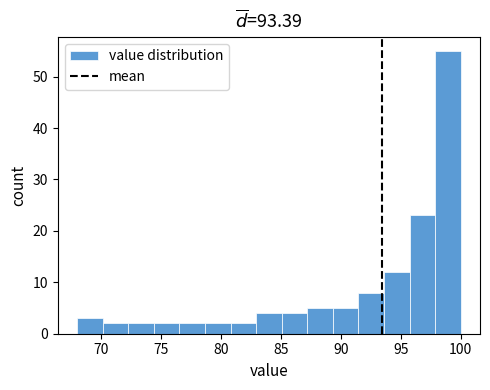

Reading left to right, list every bar in this chart as the range it spans on the x-axis followed by its height. Neither the bar edges nor the heights are printed on the chart, so give them approximately, as read against the axes.

68.0 to 70.0: 3
70.0 to 72.5: 2
72.5 to 74.5: 2
74.5 to 76.5: 2
76.5 to 78.5: 2
78.5 to 81.0: 2
81.0 to 83.0: 2
83.0 to 85.0: 4
85.0 to 87.0: 4
87.0 to 89.5: 5
89.5 to 91.5: 5
91.5 to 93.5: 8
93.5 to 95.5: 12
95.5 to 98.0: 23
98.0 to 100.0: 55